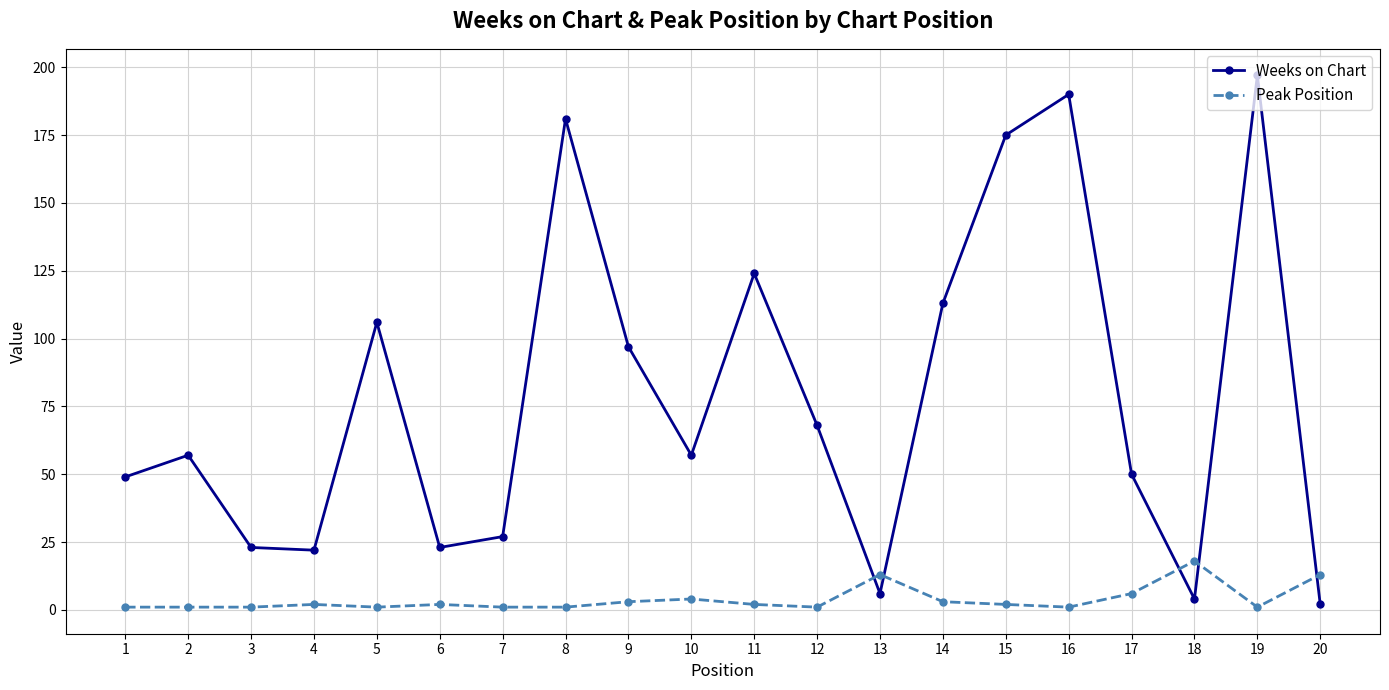

How many distinct data groups are displayed?

2